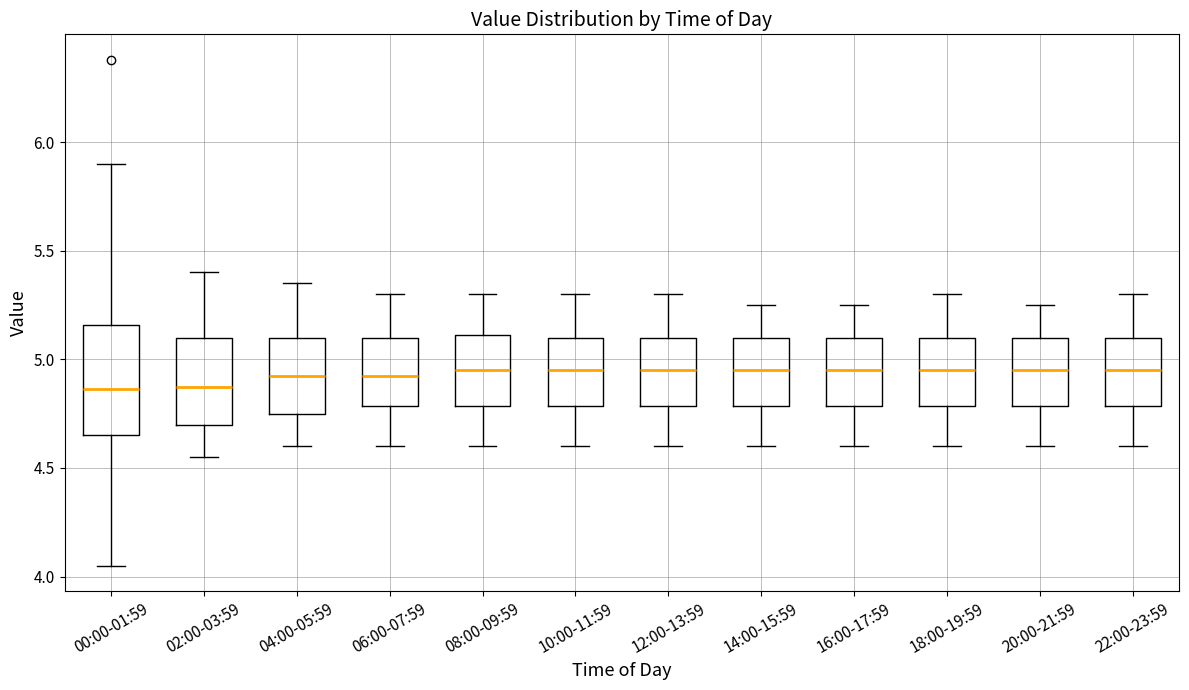

Reading left to right, read every box against the y-axis: the position of its median line, the range the box covers, and the ends of its whiskers. The values are not printed on the chart, so give them approximately, as read against the axis.

00:00-01:59: median 4.85, box 4.65 to 5.15, whiskers 4.05 to 5.90
02:00-03:59: median 4.90, box 4.70 to 5.10, whiskers 4.55 to 5.40
04:00-05:59: median 4.95, box 4.75 to 5.10, whiskers 4.60 to 5.35
06:00-07:59: median 4.95, box 4.80 to 5.10, whiskers 4.60 to 5.30
08:00-09:59: median 4.95, box 4.80 to 5.10, whiskers 4.60 to 5.30
10:00-11:59: median 4.95, box 4.80 to 5.10, whiskers 4.60 to 5.30
12:00-13:59: median 4.95, box 4.80 to 5.10, whiskers 4.60 to 5.30
14:00-15:59: median 4.95, box 4.80 to 5.10, whiskers 4.60 to 5.25
16:00-17:59: median 4.95, box 4.80 to 5.10, whiskers 4.60 to 5.25
18:00-19:59: median 4.95, box 4.80 to 5.10, whiskers 4.60 to 5.30
20:00-21:59: median 4.95, box 4.80 to 5.10, whiskers 4.60 to 5.25
22:00-23:59: median 4.95, box 4.80 to 5.10, whiskers 4.60 to 5.30